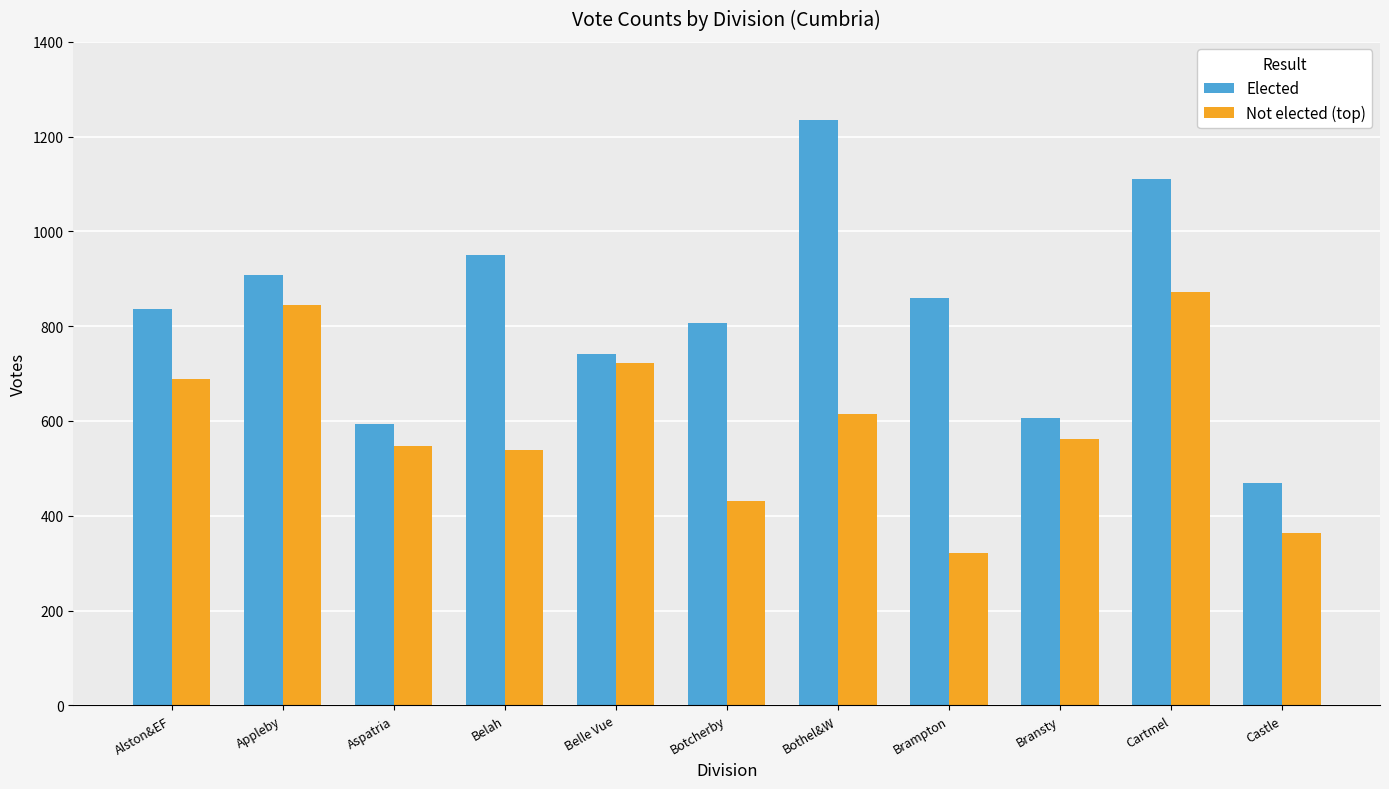

Are the bars grouped side by side (vs. stacked)?

Yes